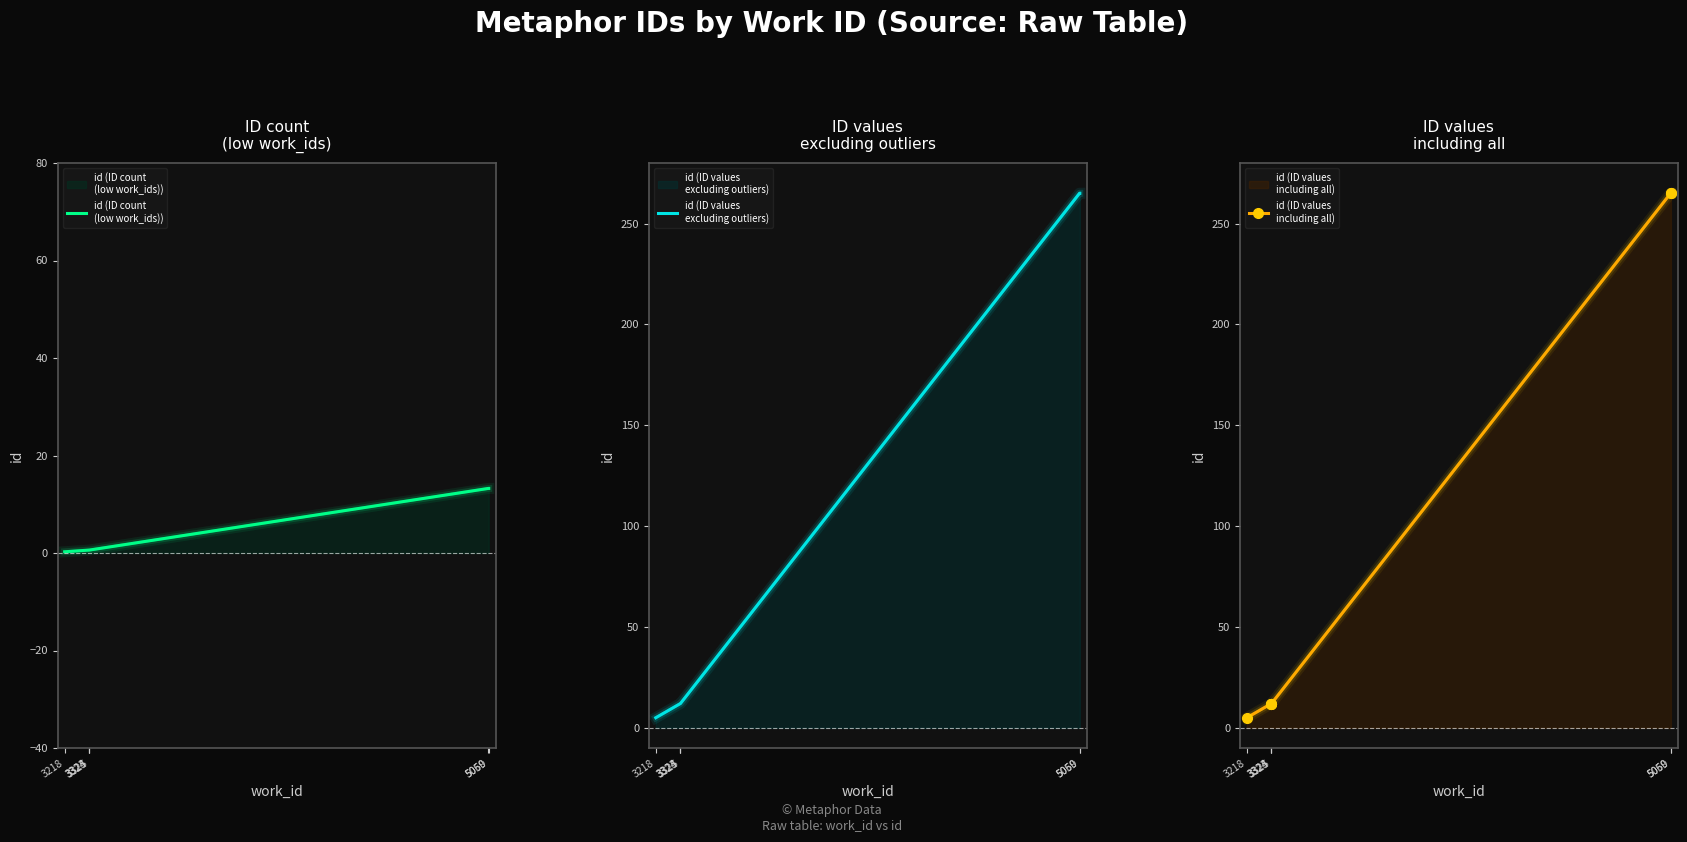

How many categories are shown in the chart?

6